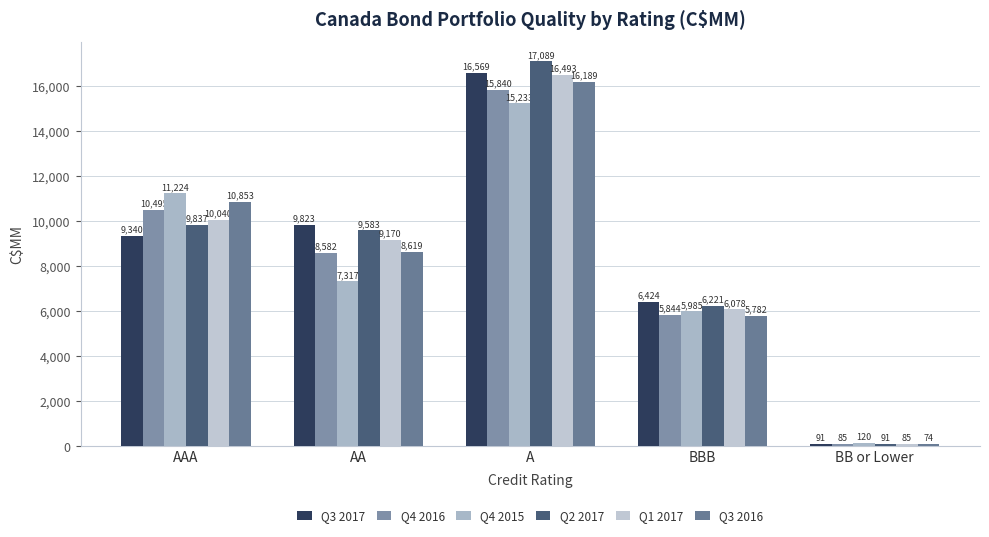

List the labels in order of Q4 2016 value, smallest first.

BB or Lower, BBB, AA, AAA, A